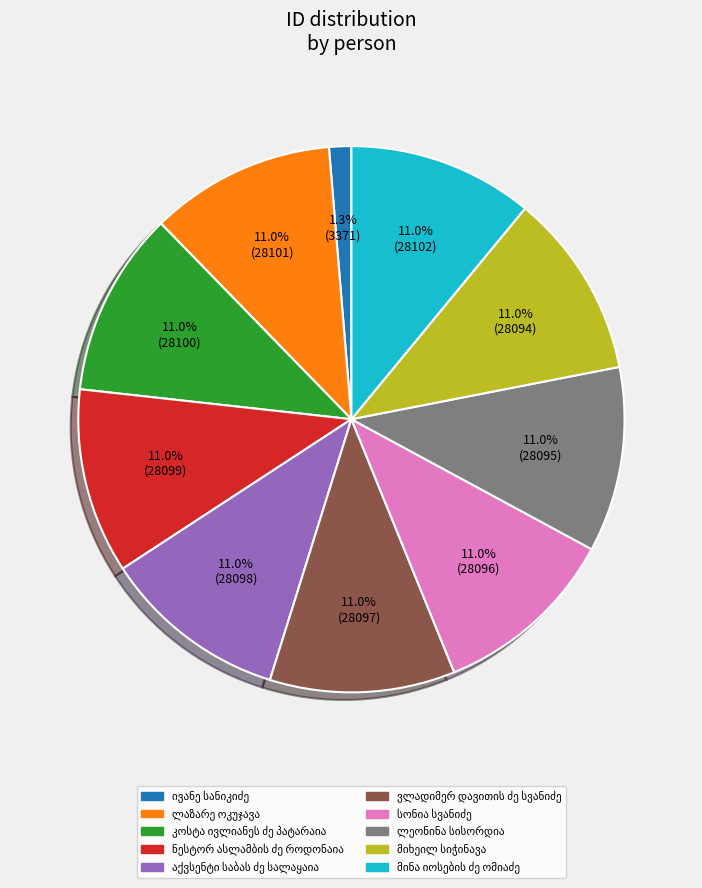

Does any single category account for the majority?

No